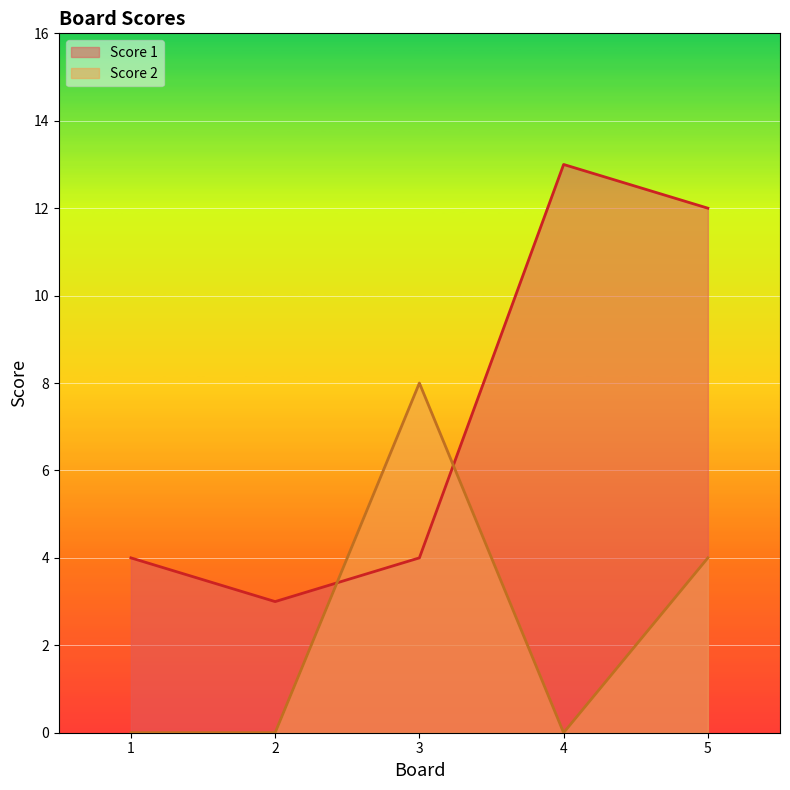

Reading right to left, list all the values displayed in this chart.

Score 1: 5=12	4=13	3=4	2=3	1=4
Score 2: 5=4	4=0	3=8	2=0	1=0